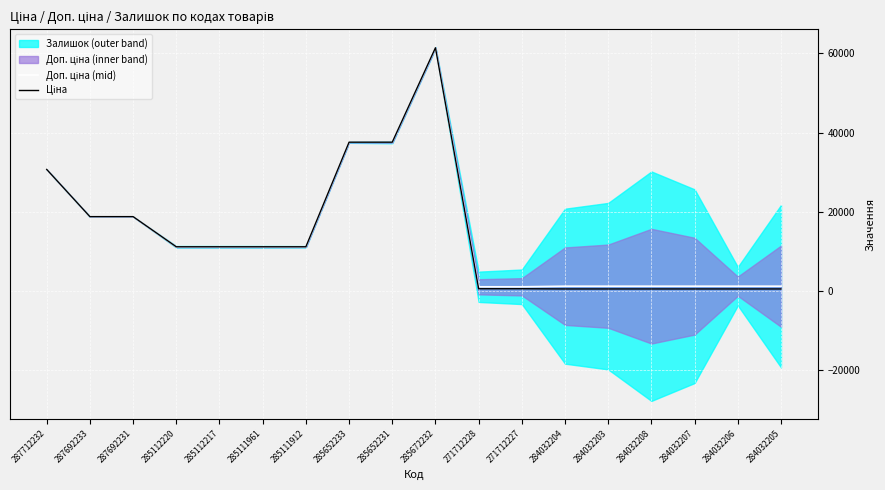

True or false: Доп. ціна (mid) and Ціна intersect in this chart.

False